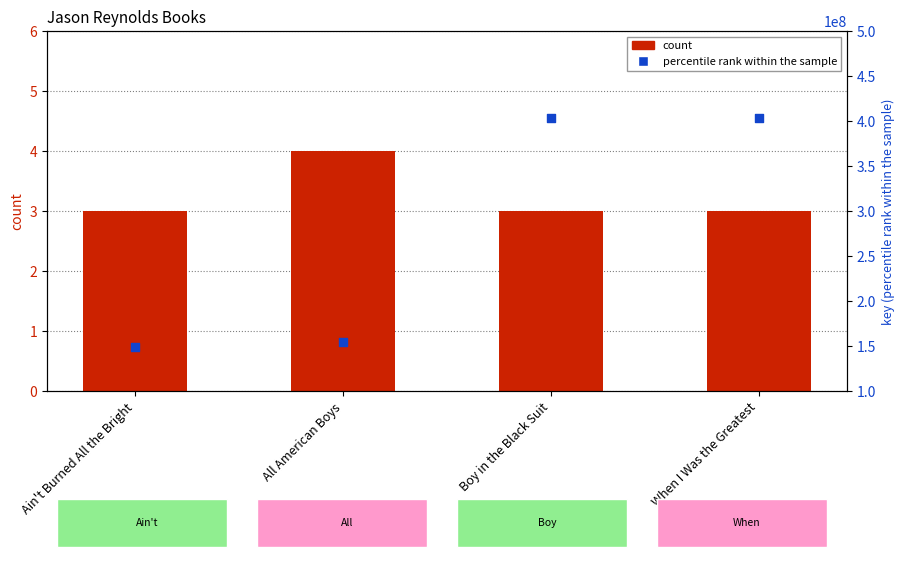

What is the total value across all series at Ain't Burned All the Bright?

148351321